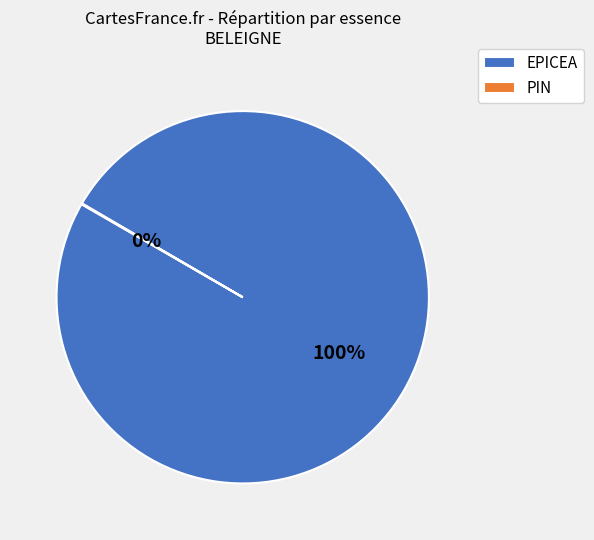

To the nearest percent, what portion does EPICEA represent?

100%